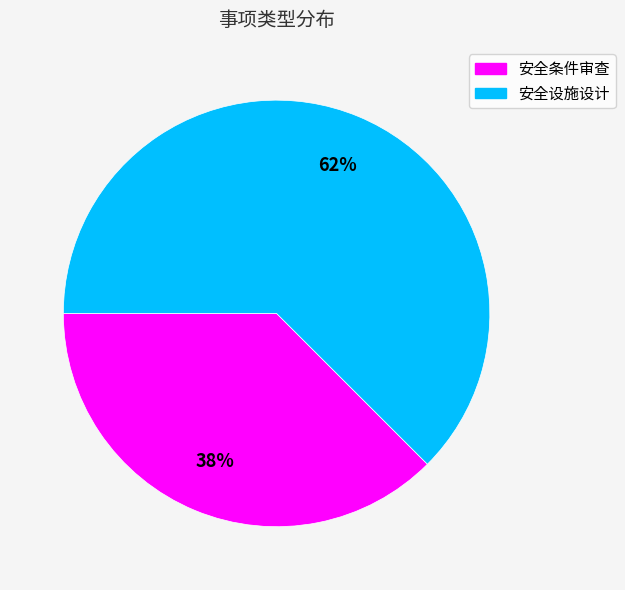

What is the ratio of the value at 安全条件审查 to the value at 安全设施设计?

0.6